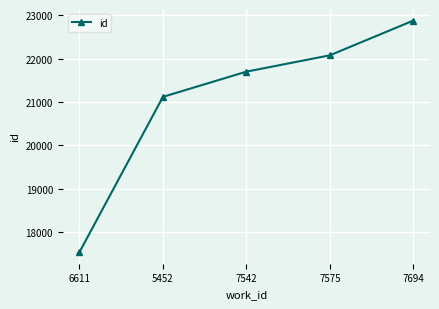

Where is the data nearest to the value 20208?

5452